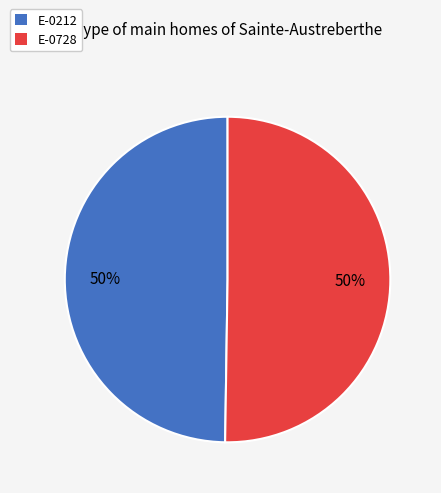

To the nearest percent, what is the combined percentage of E-0212 and E-0728?

100%